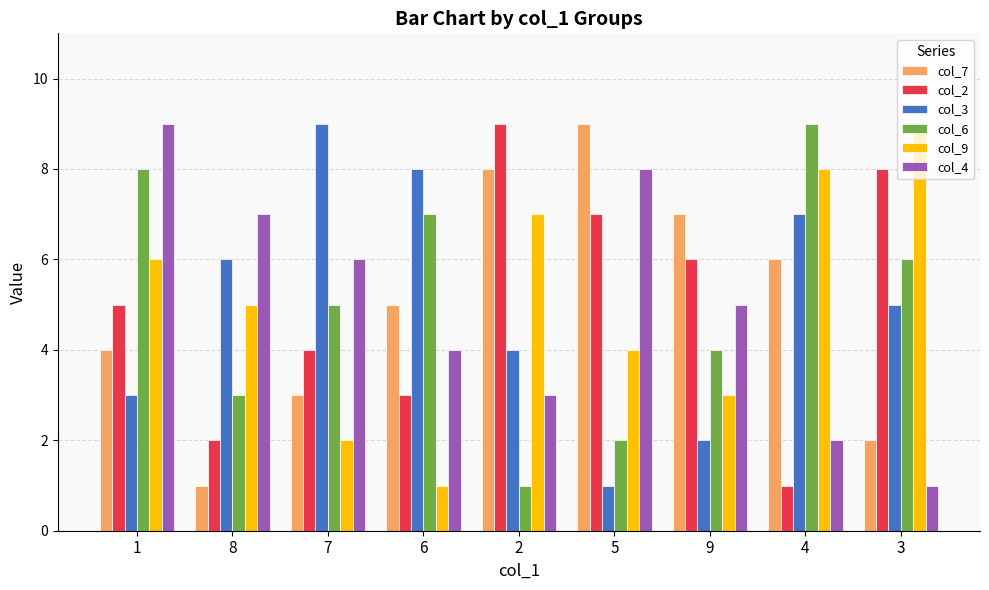

Reading left to right, what are all the values shown in this chart?

col_7: 1=4	8=1	7=3	6=5	2=8	5=9	9=7	4=6	3=2
col_2: 1=5	8=2	7=4	6=3	2=9	5=7	9=6	4=1	3=8
col_3: 1=3	8=6	7=9	6=8	2=4	5=1	9=2	4=7	3=5
col_6: 1=8	8=3	7=5	6=7	2=1	5=2	9=4	4=9	3=6
col_9: 1=6	8=5	7=2	6=1	2=7	5=4	9=3	4=8	3=9
col_4: 1=9	8=7	7=6	6=4	2=3	5=8	9=5	4=2	3=1